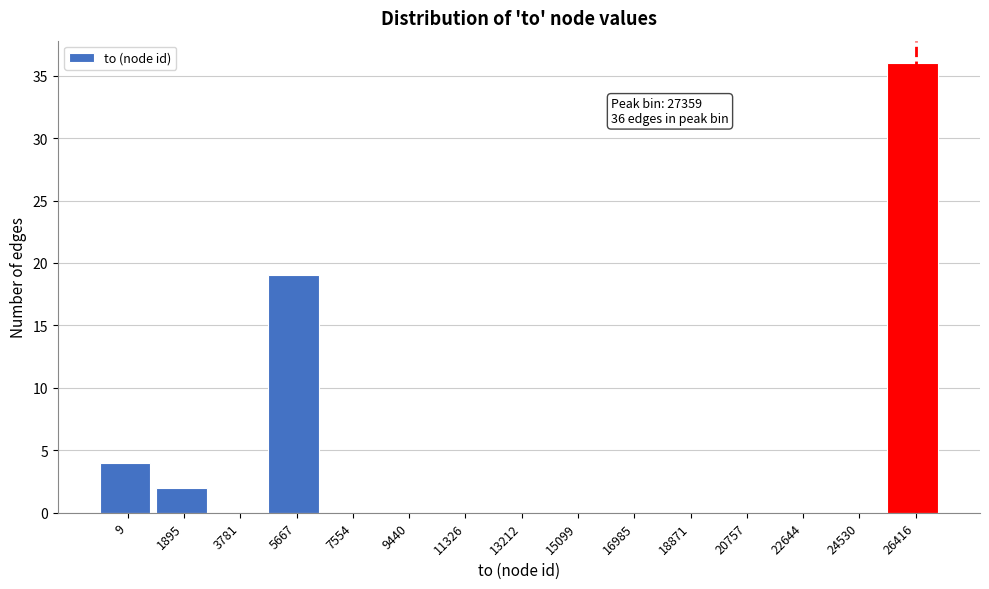

Reading right to left, extract all data points from this chart.

26416=36	24530=0	22644=0	20757=0	18871=0	16985=0	15099=0	13212=0	11326=0	9440=0	7554=0	5667=19	3781=0	1895=2	9=4